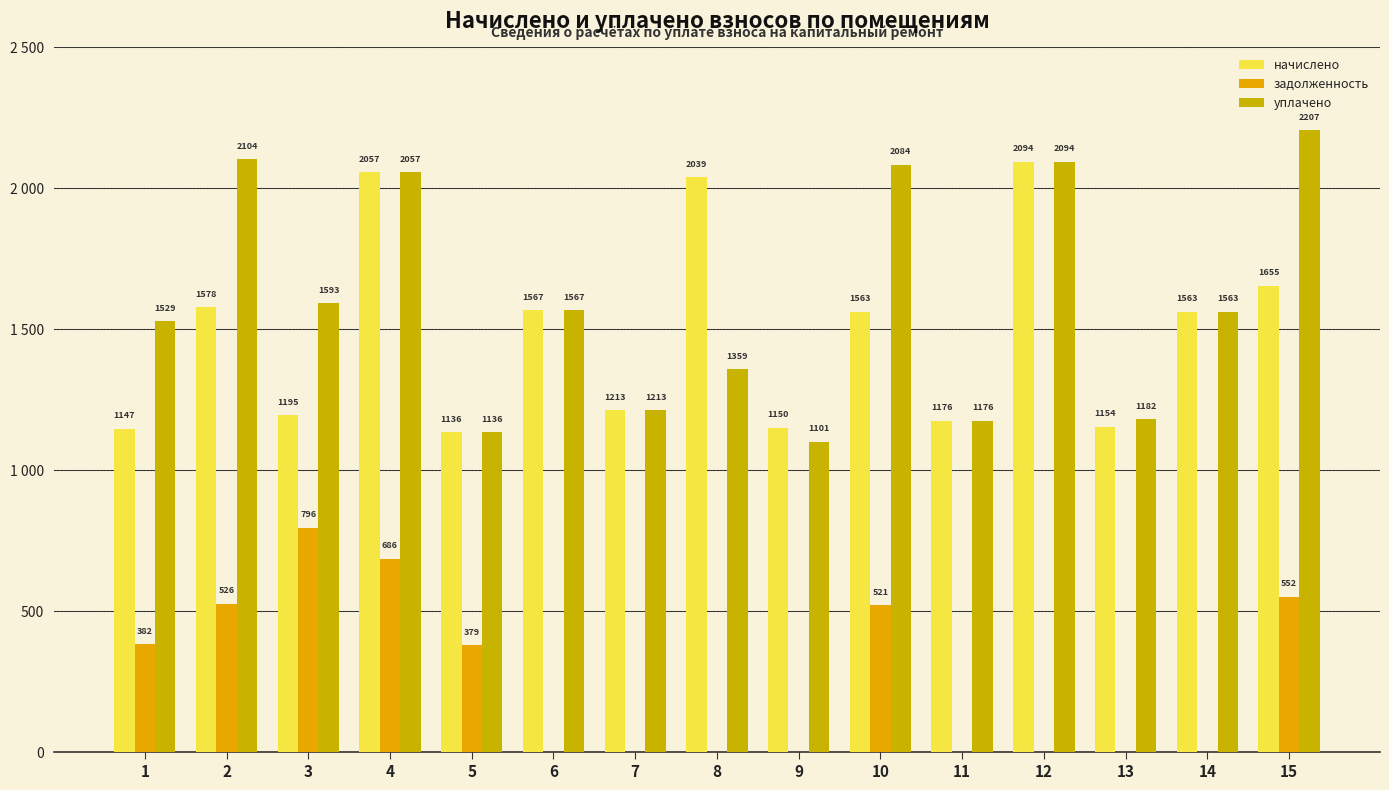

Reading left to right, list all the values displayed in this chart.

начислено: 1146.7	1578.0	1194.6	2057.3	1135.6	1567.0	1213.0	2038.9	1150.3	1563.3	1176.2	2094.2	1154.0	1563.3	1655.5
задолженность: 382.2	526.0	796.4	685.8	378.5	0.0	0.0	0.0	0.0	521.1	0.0	0.0	0.0	0.0	551.8
уплачено: 1528.9	2104.0	1592.8	2057.3	1135.6	1567.0	1212.8	1359.3	1101.0	2084.4	1176.2	2094.2	1182.0	1563.2	2207.3